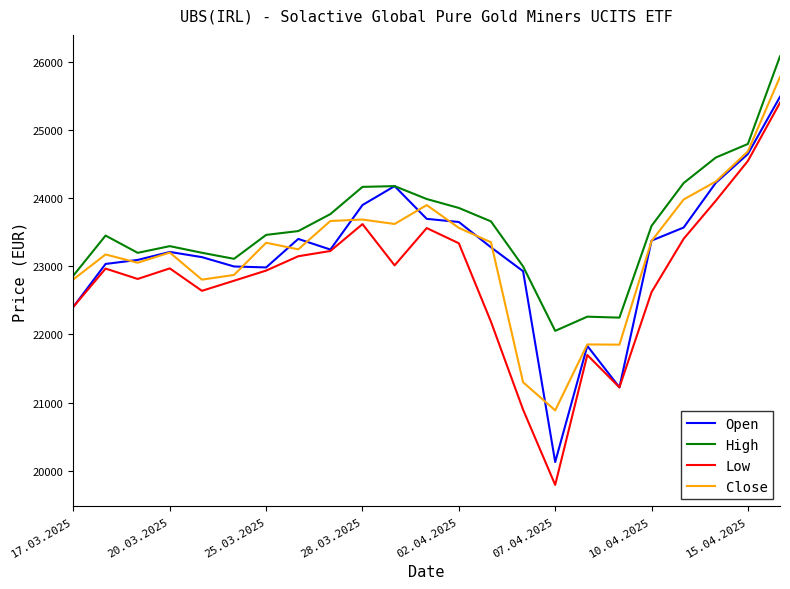

Which series has the largest range (max minus min)?

Low